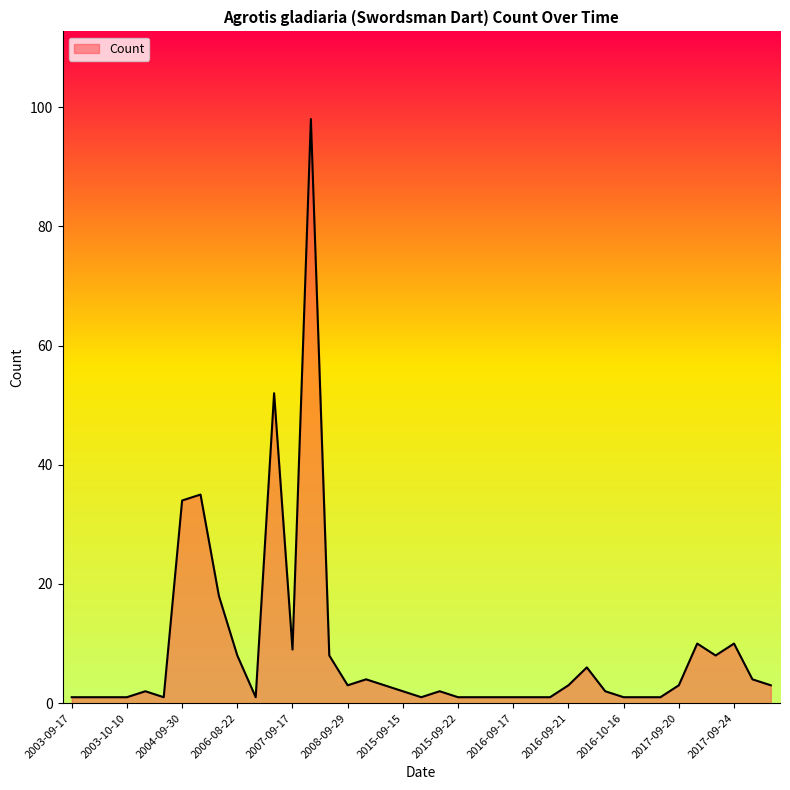

What is the greatest value displayed?

98